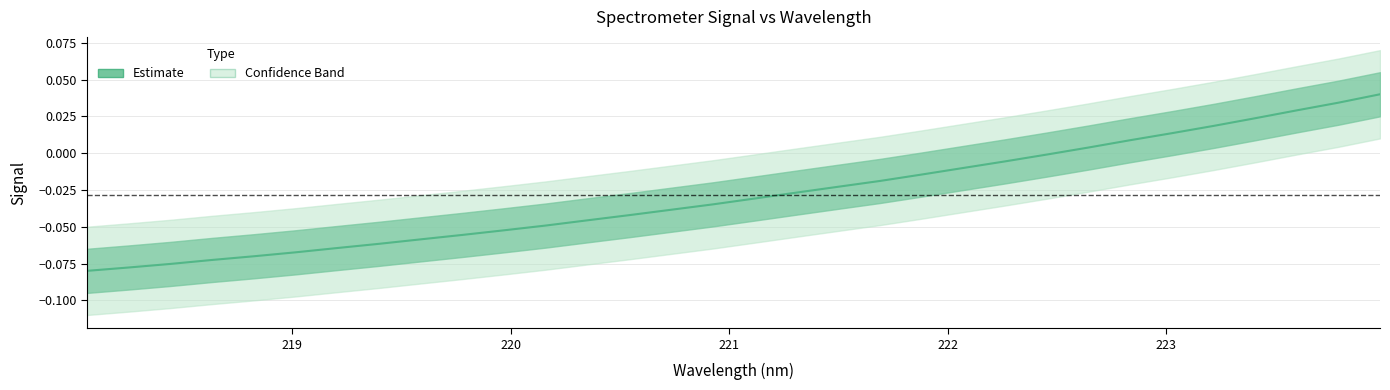

How many values are below zero?

24